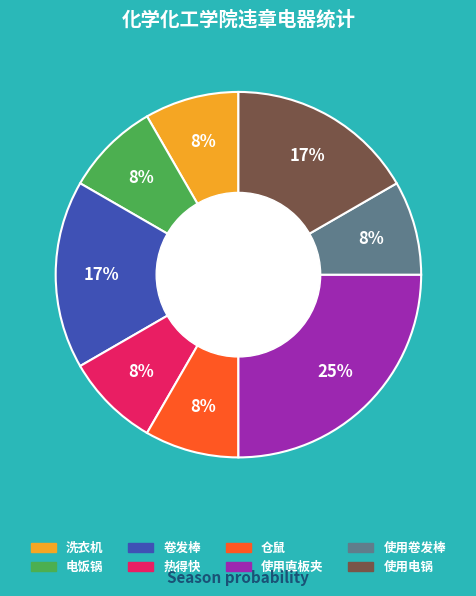

To the nearest percent, what is the difference between the largest and smallest slice percentages?

17%